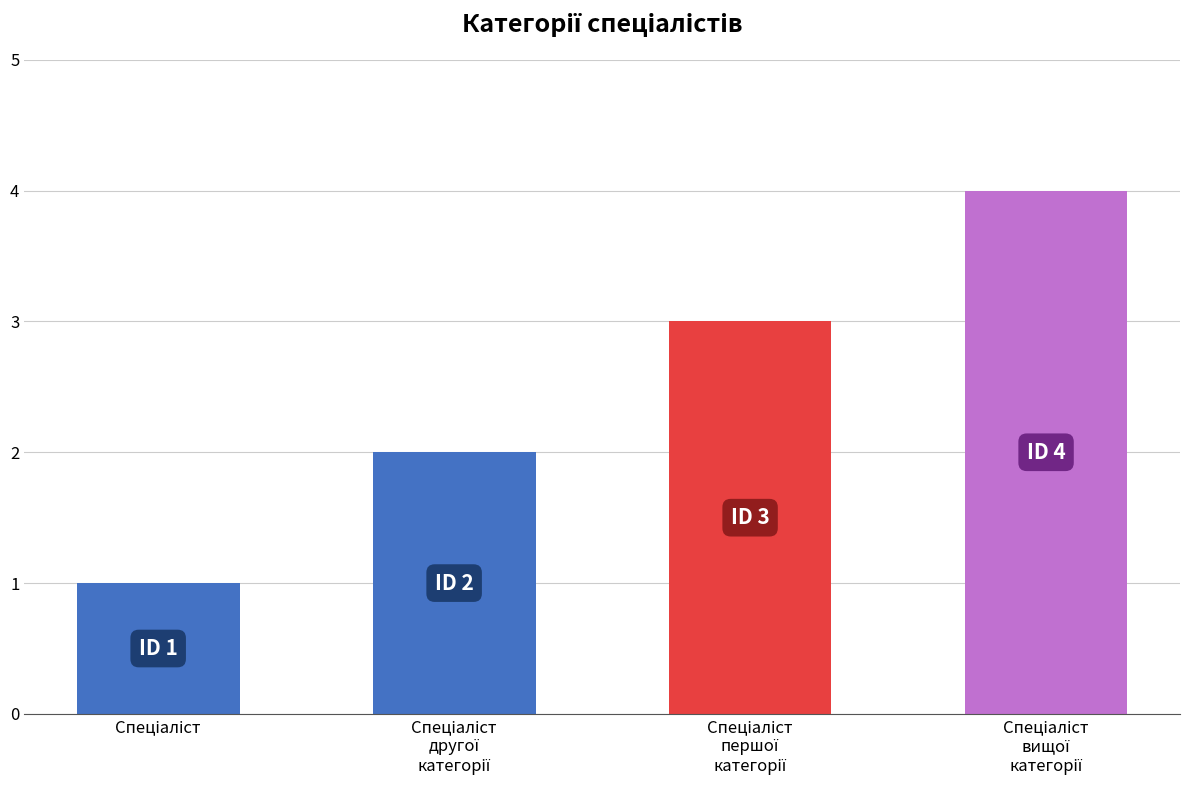

What is the maximum value shown in the chart?

4